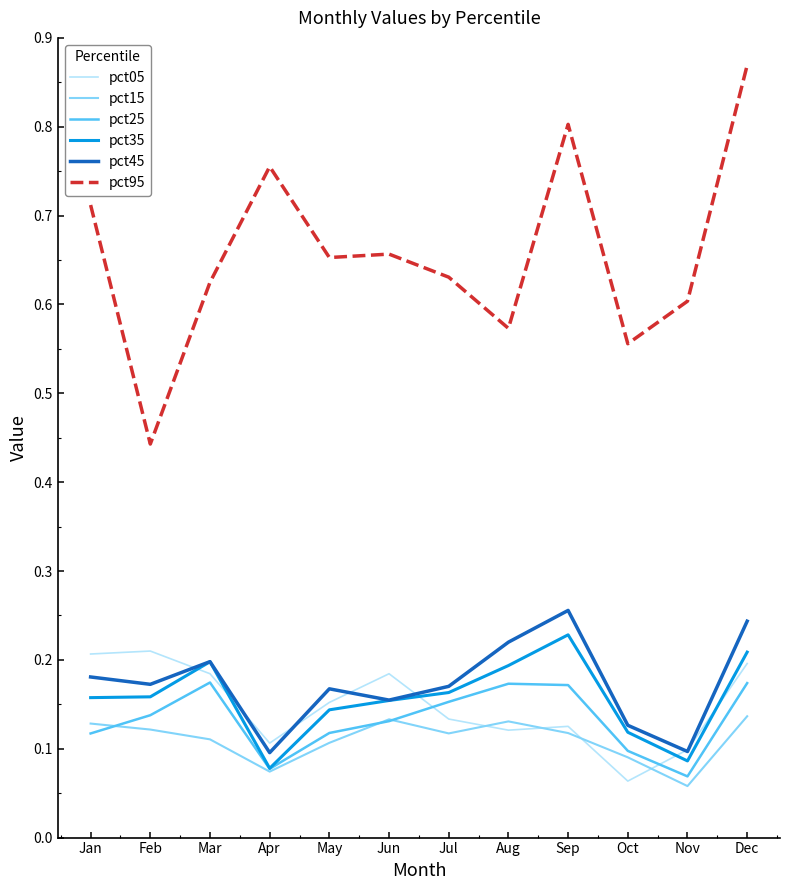

Is the value of pct25 at Sep greater than the value of pct05 at Mar?

No